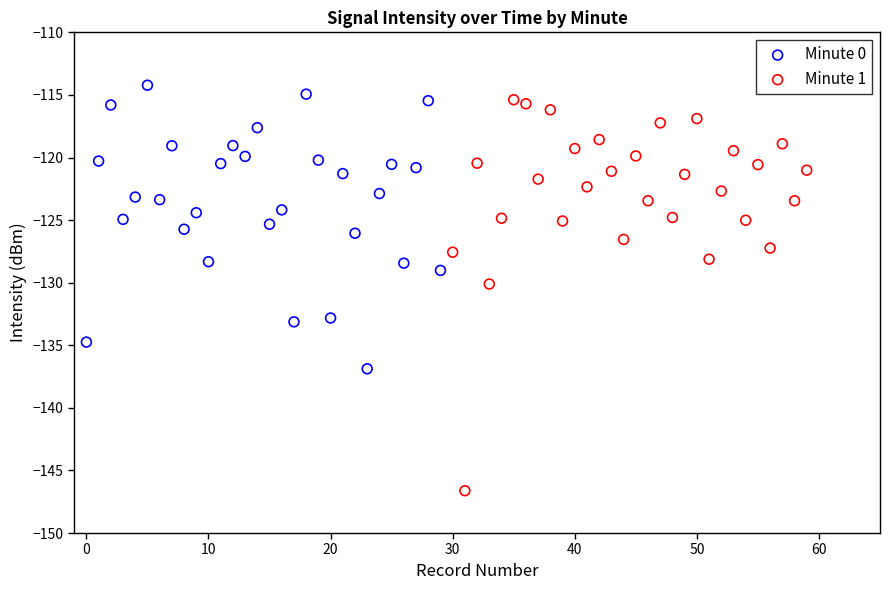

Which series reaches the minimum Y coordinate?

Minute 1